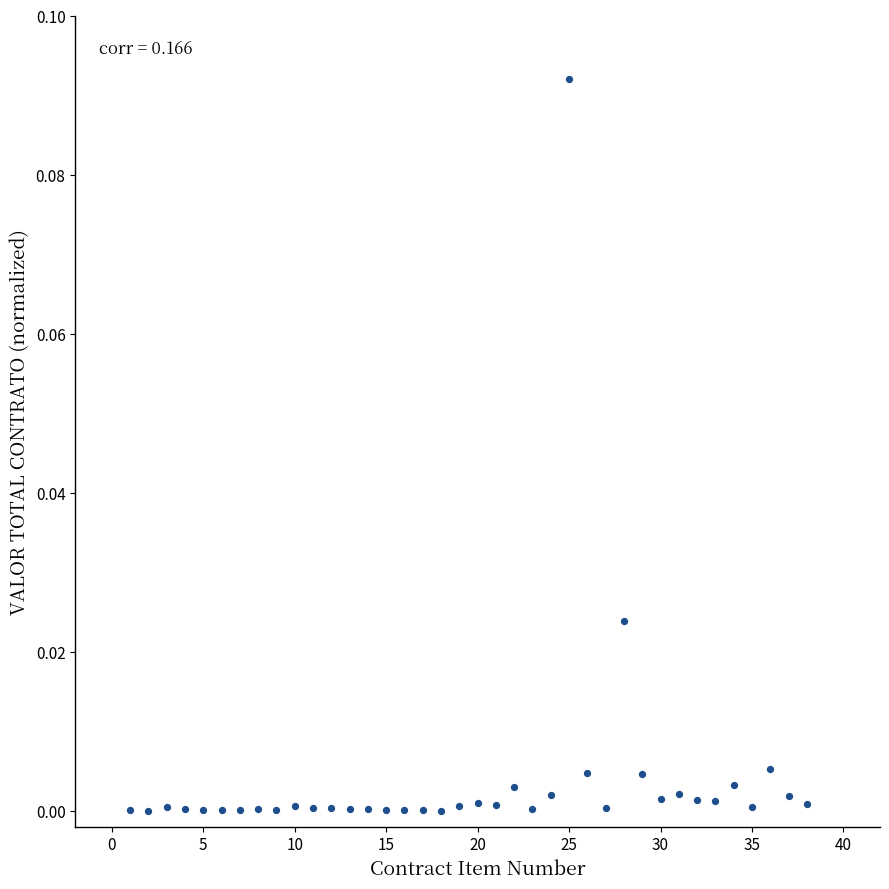

What is the range of X values (max minus min)?

37.0